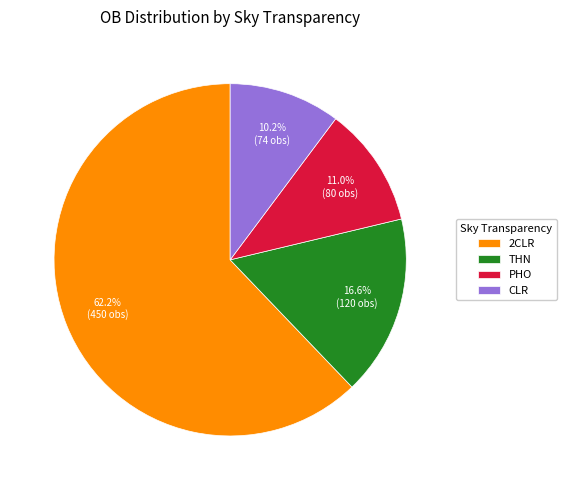

Is there any slice that represents more than half of the pie?

Yes